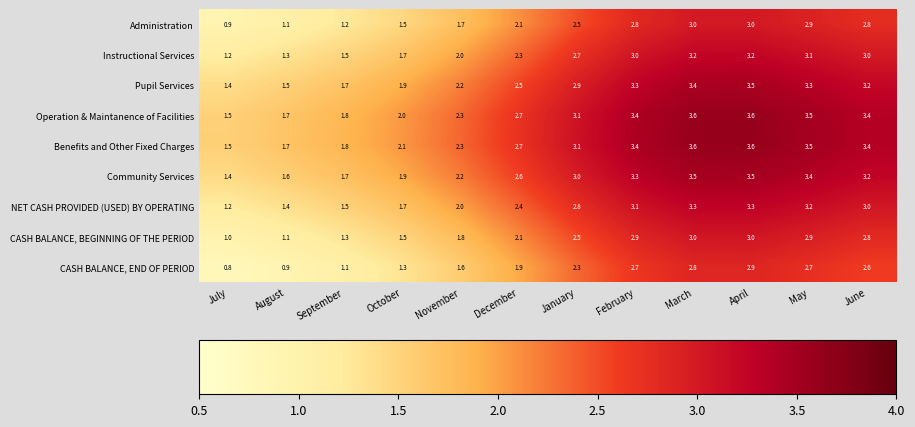

At which label is Pupil Services closest to 2?

October